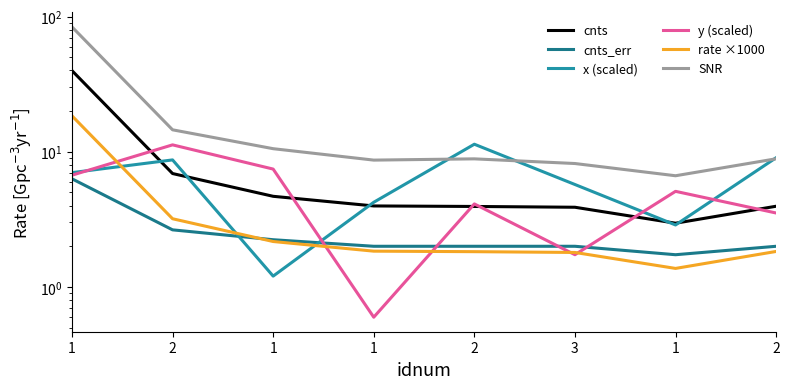

True or false: rate ×1000 and SNR cross at least once.

False